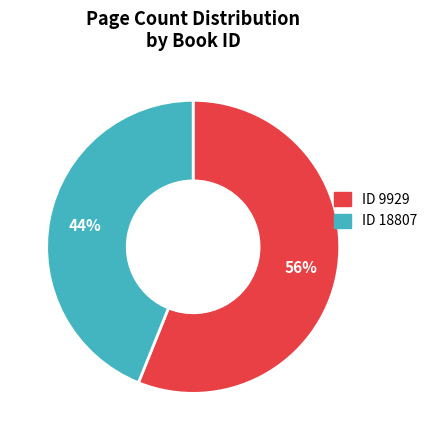

Does any single category account for the majority?

Yes